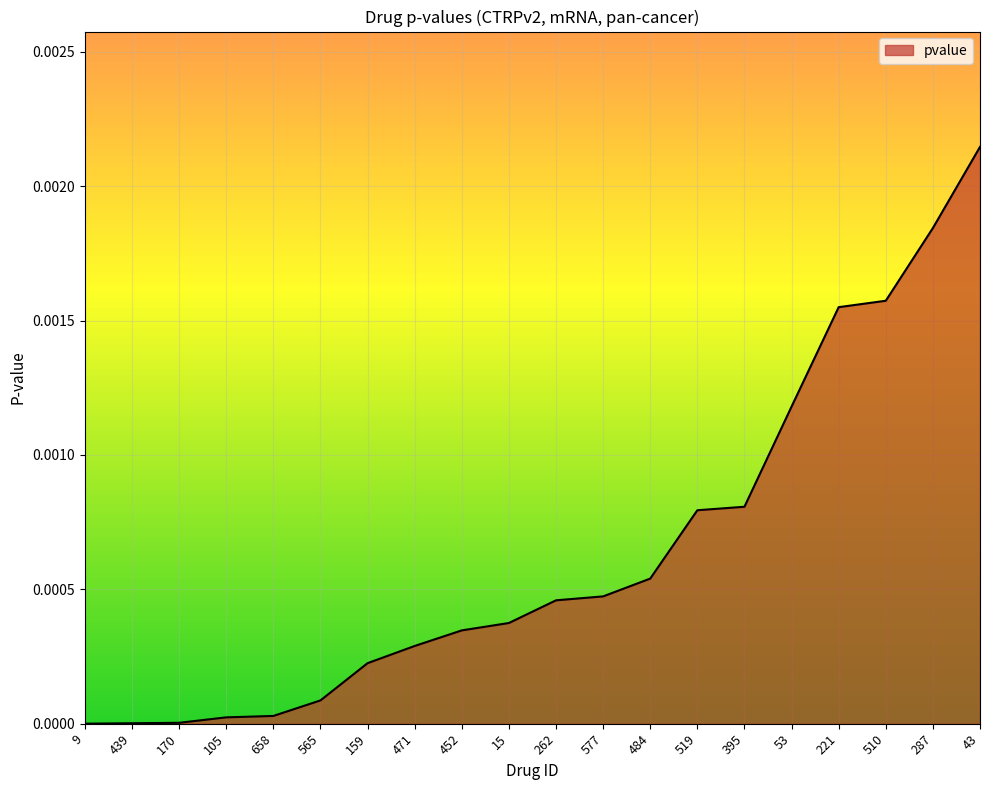

What position from the left is 439?

2